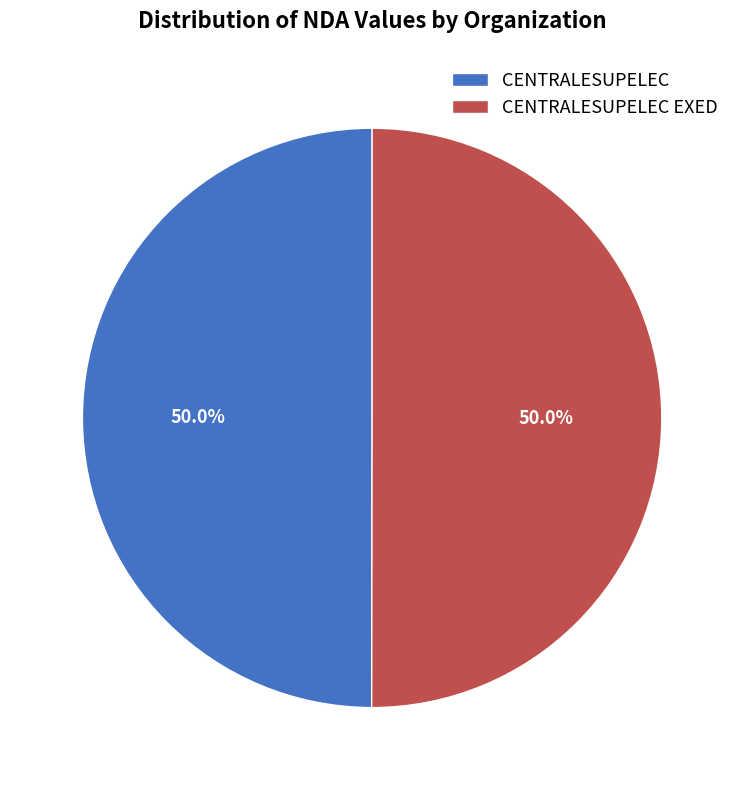

Do CENTRALESUPELEC EXED and CENTRALESUPELEC together represent more than half of the pie?

Yes